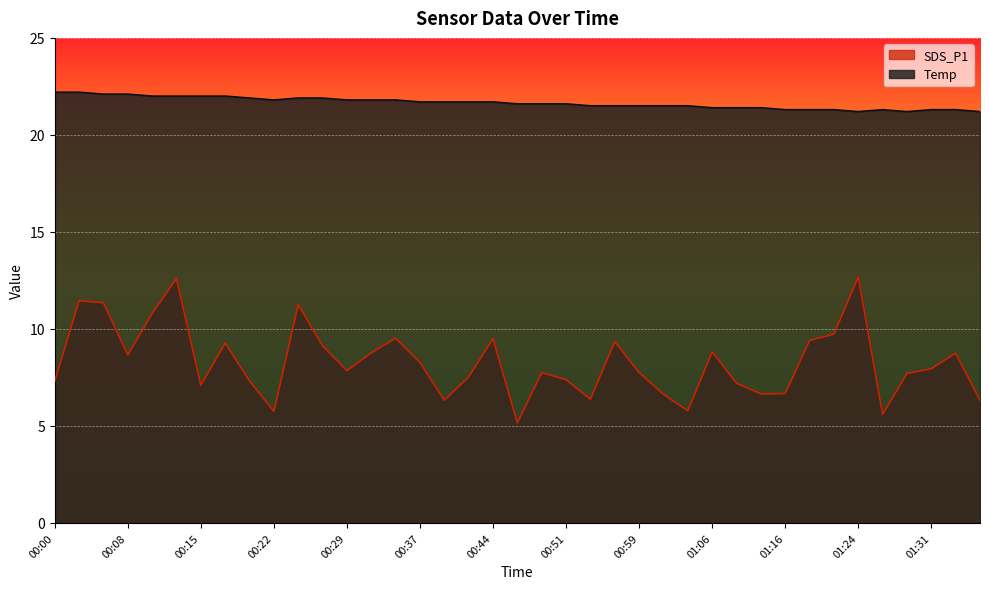

What is the spread (max minus min) of values at 00:10?

11.2